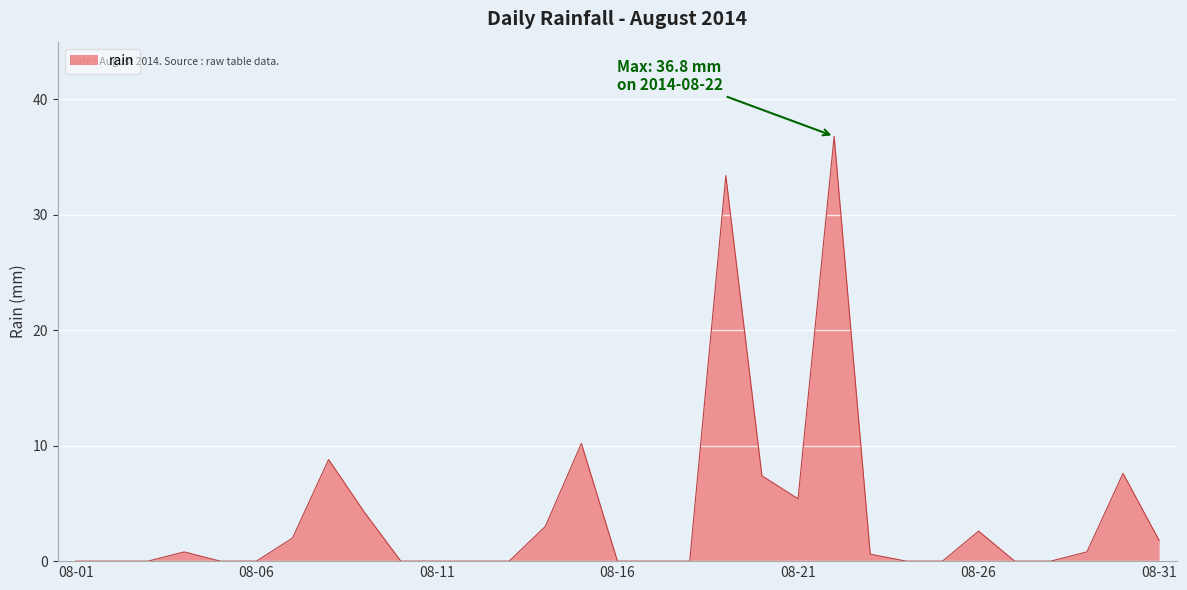

Reading right to left, what are all the values shown in this chart?

1.8	7.6	0.8	0.0	0.0	2.6	0.0	0.0	0.6	36.8	5.4	7.4	33.4	0.0	0.0	0.0	10.2	3.0	0.0	0.0	0.0	0.0	4.2	8.8	2.0	0.0	0.0	0.8	0.0	0.0	0.0